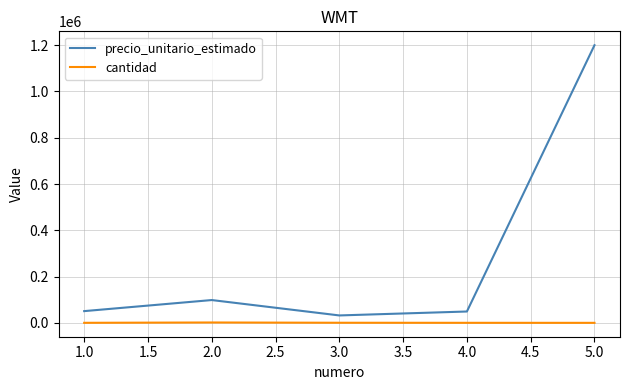

The value of precio_unitario_estimado at 1.0 is 174318.9. True or false?

False